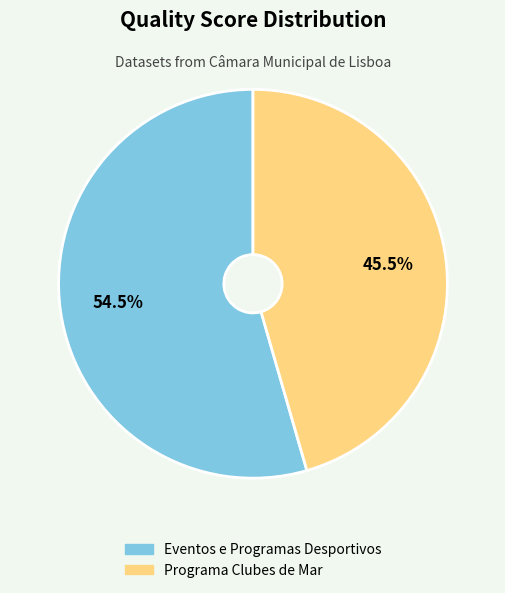

Does Programa Clubes de Mar represent more than half of the total?

No